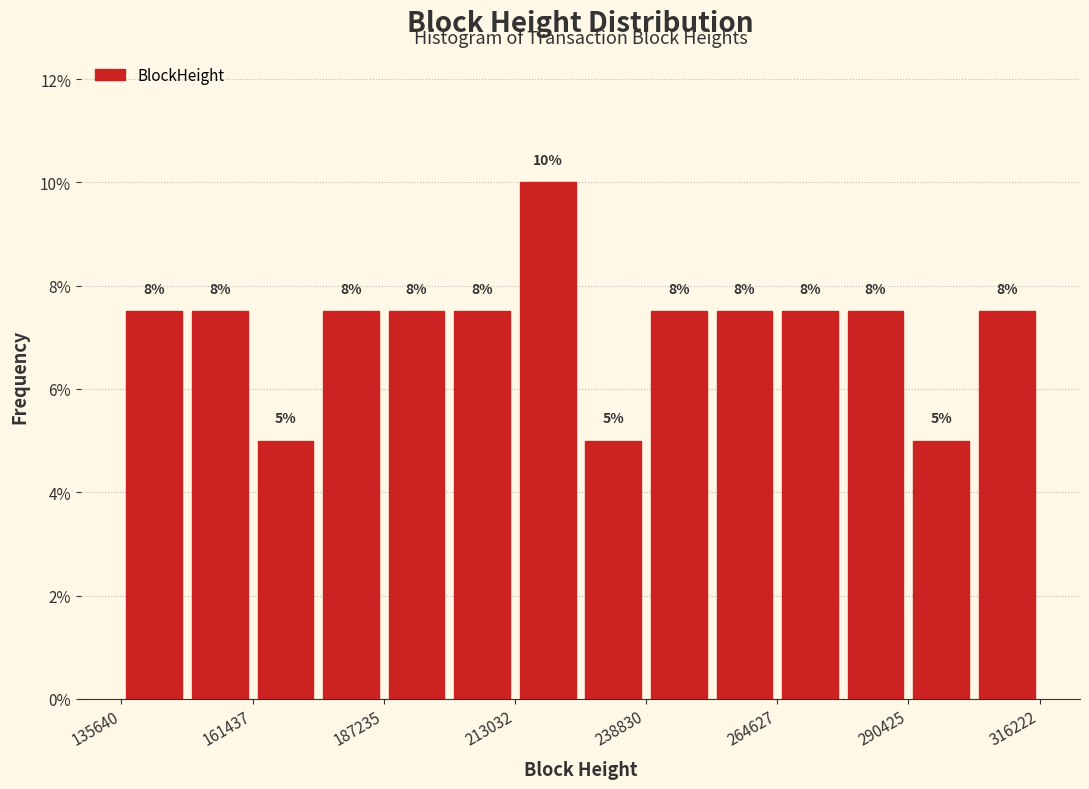

Around what value on the x-axis is the tallest bar? Give the approximate position of its centre, as read against the axis.

220000